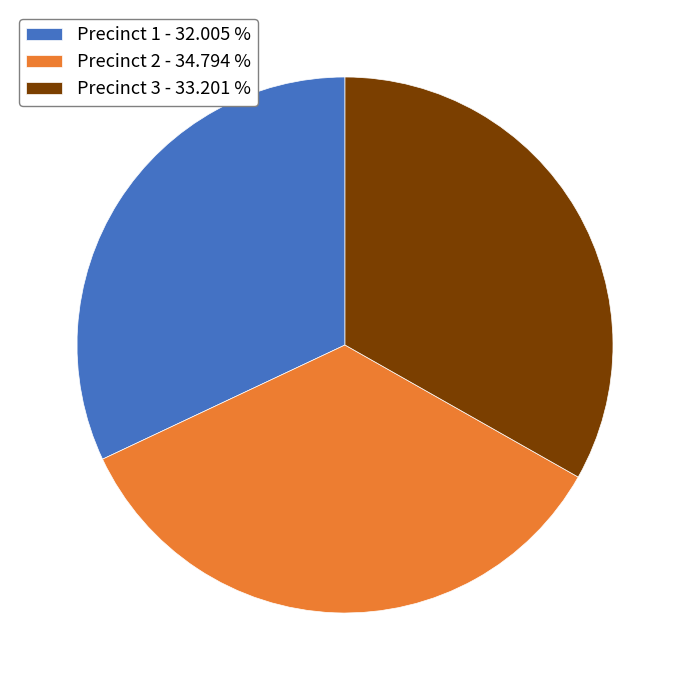

Is Precinct 1 the majority of the pie?

No